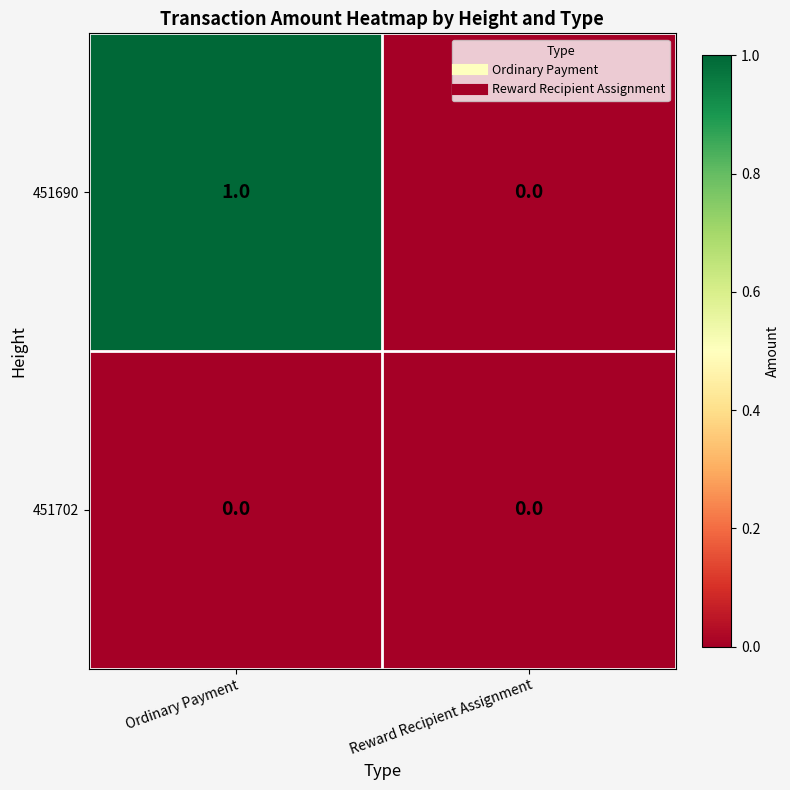

Which series has the largest range (max minus min)?

451690